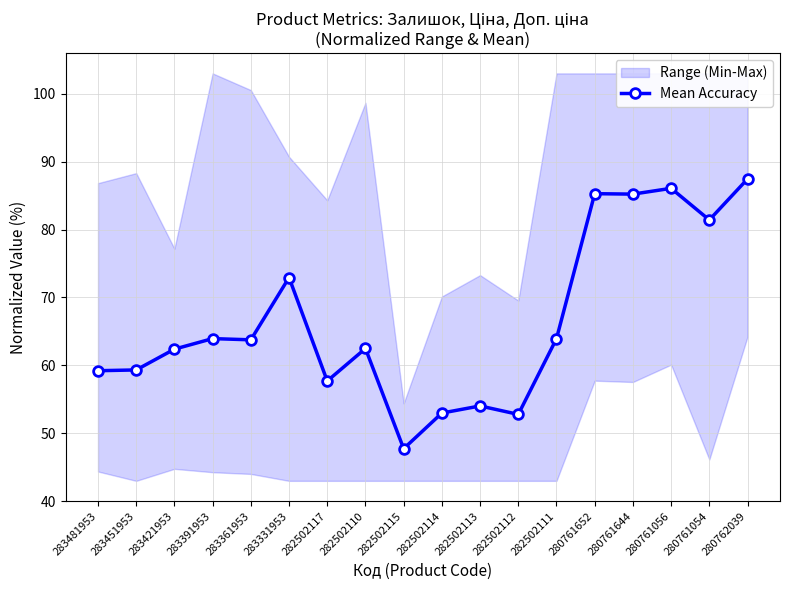

How many interior local valleys (lower than both neighbors) does the data have?

6